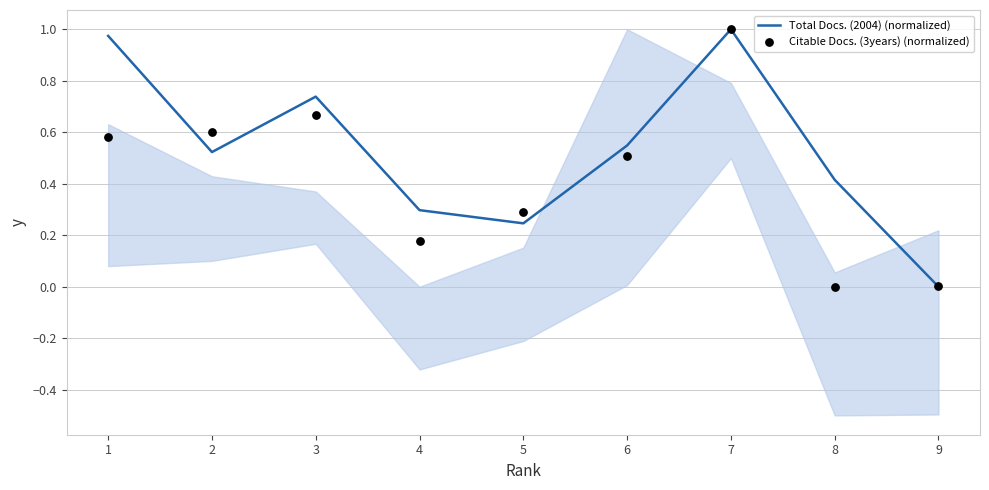

Which series has the largest total across all categories?

Total Docs. (2004) (normalized)